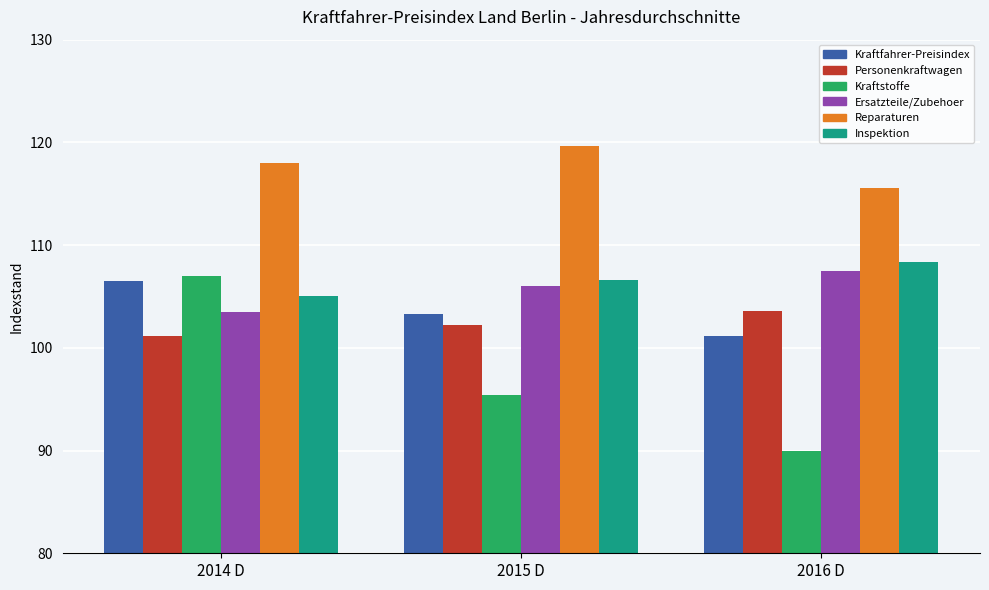

Which series has the largest range (max minus min)?

Kraftstoffe